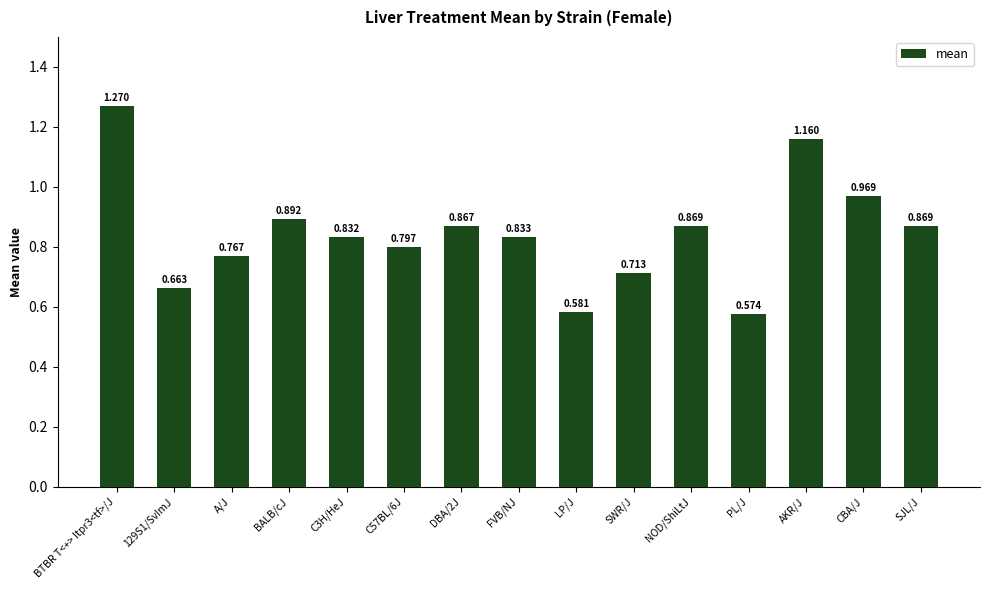

Where is the data nearest to the value 0?

PL/J